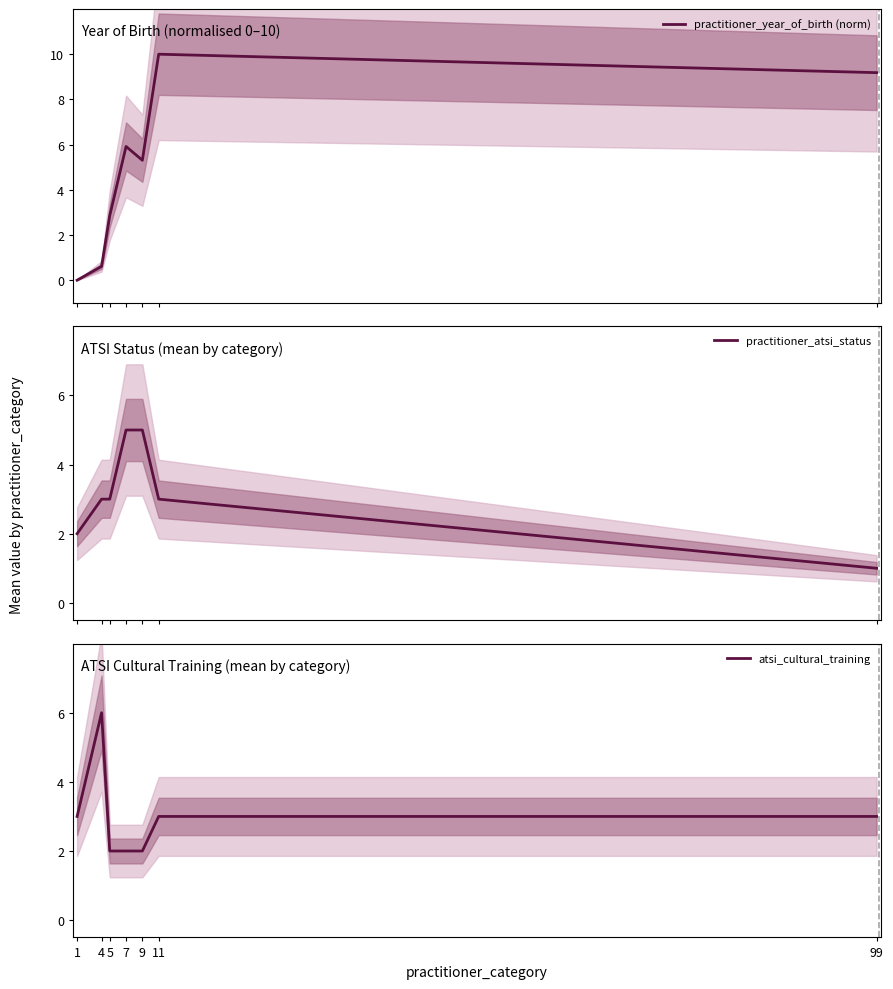

What is the difference between the maximum and second lowest values in the practitioner_atsi_status series?

3